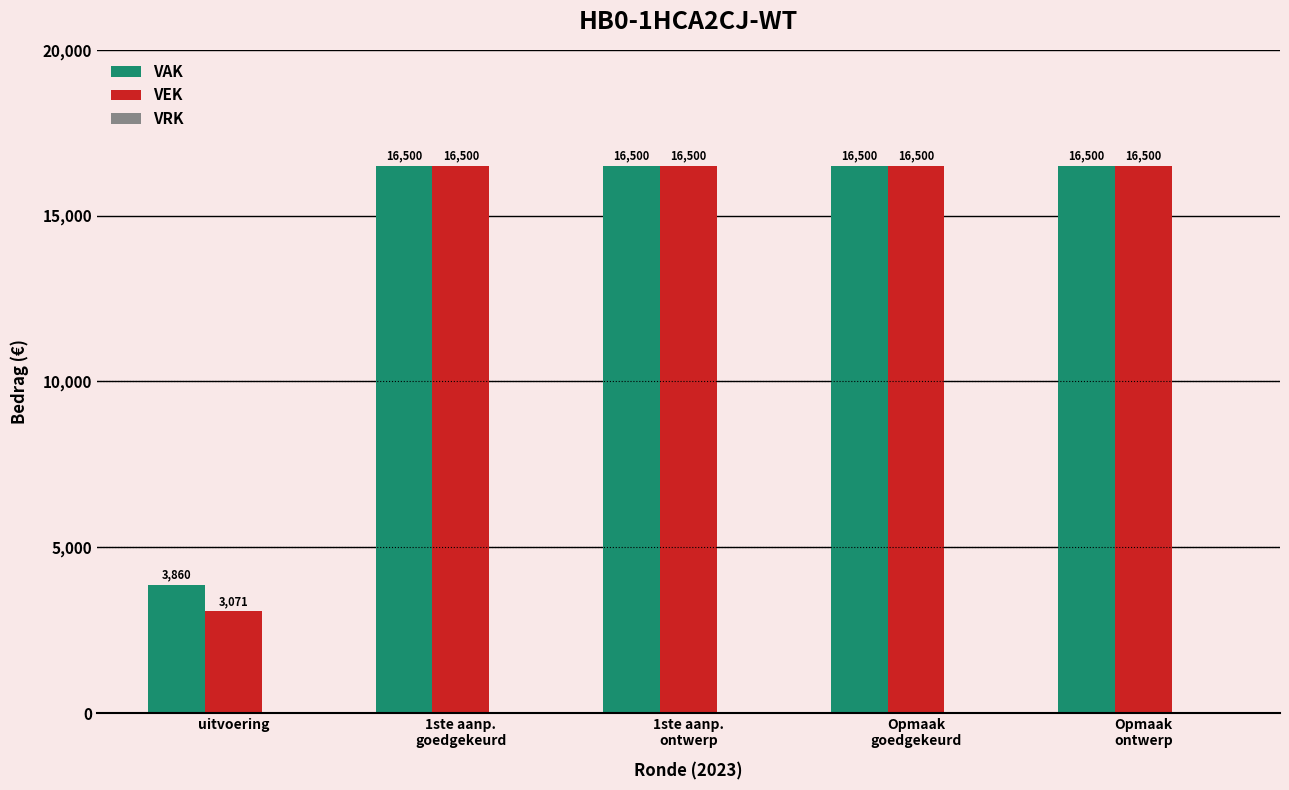

What is the minimum value for VEK?

3071